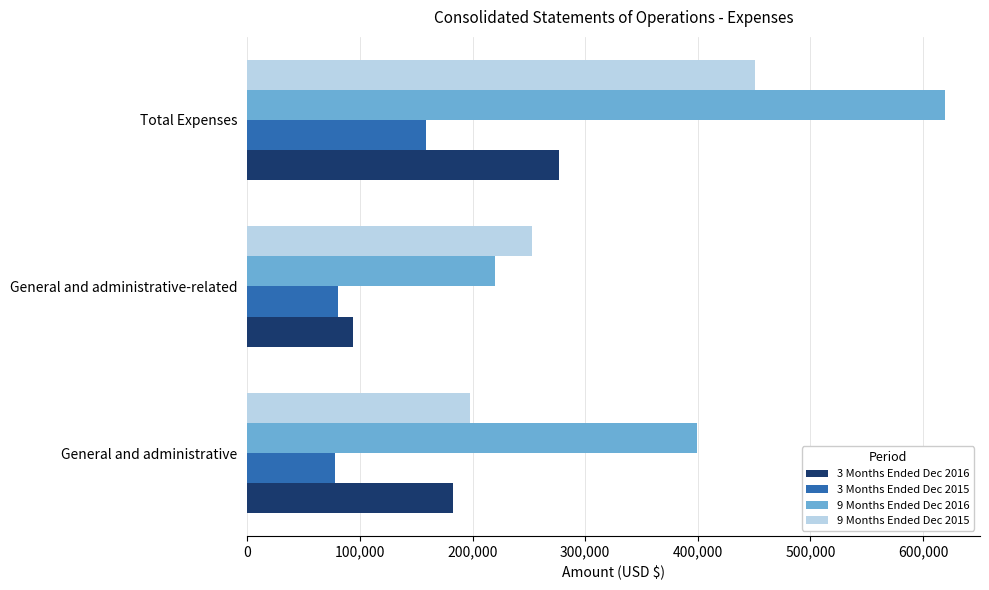

How many data points in 9 Months Ended Dec 2016 are less than 399166?

1